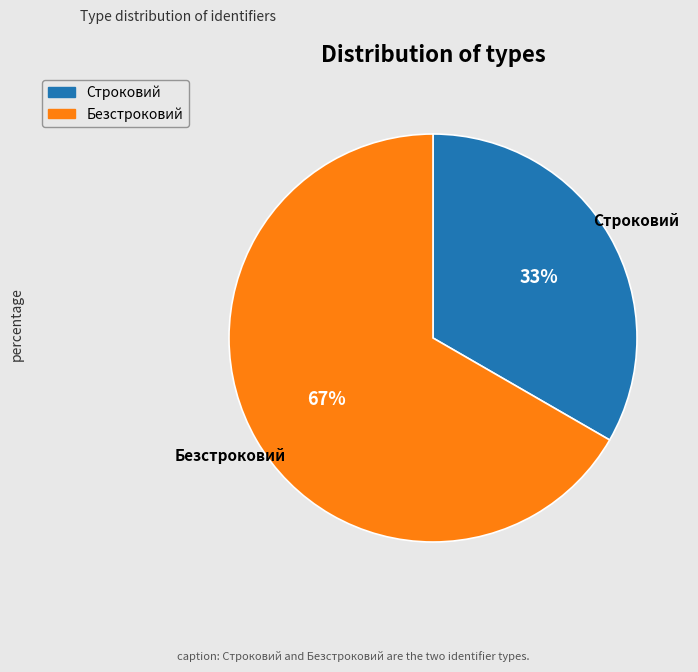

Is it true that Безстроковий is 67% of the pie?

True